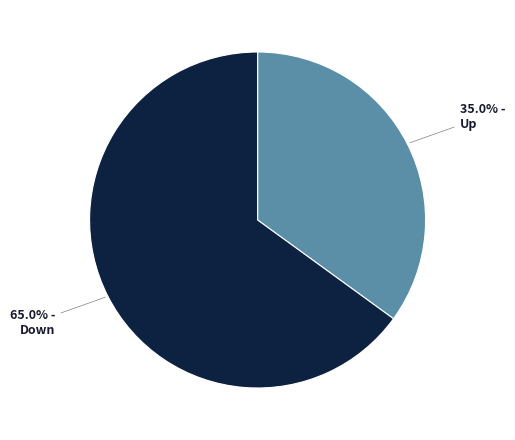

How many slices are in this pie chart?

2